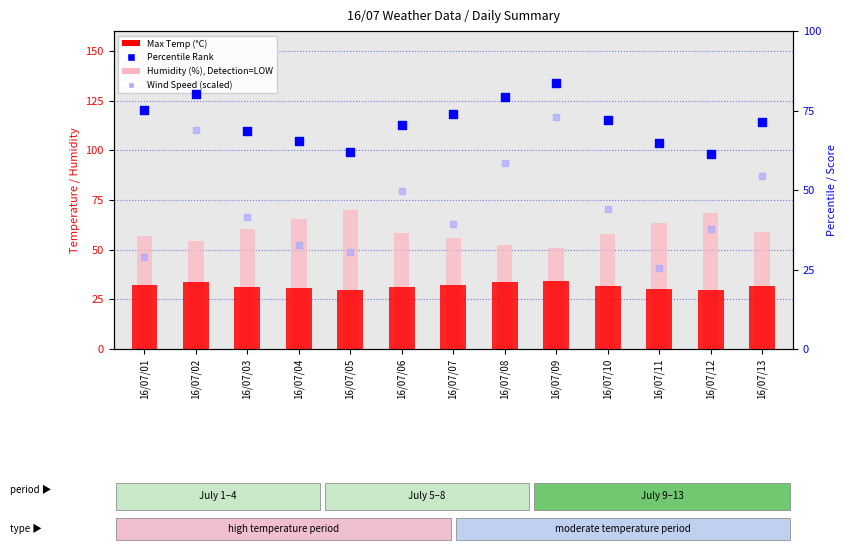

At which category is the sum across all series the highest?

16/07/09